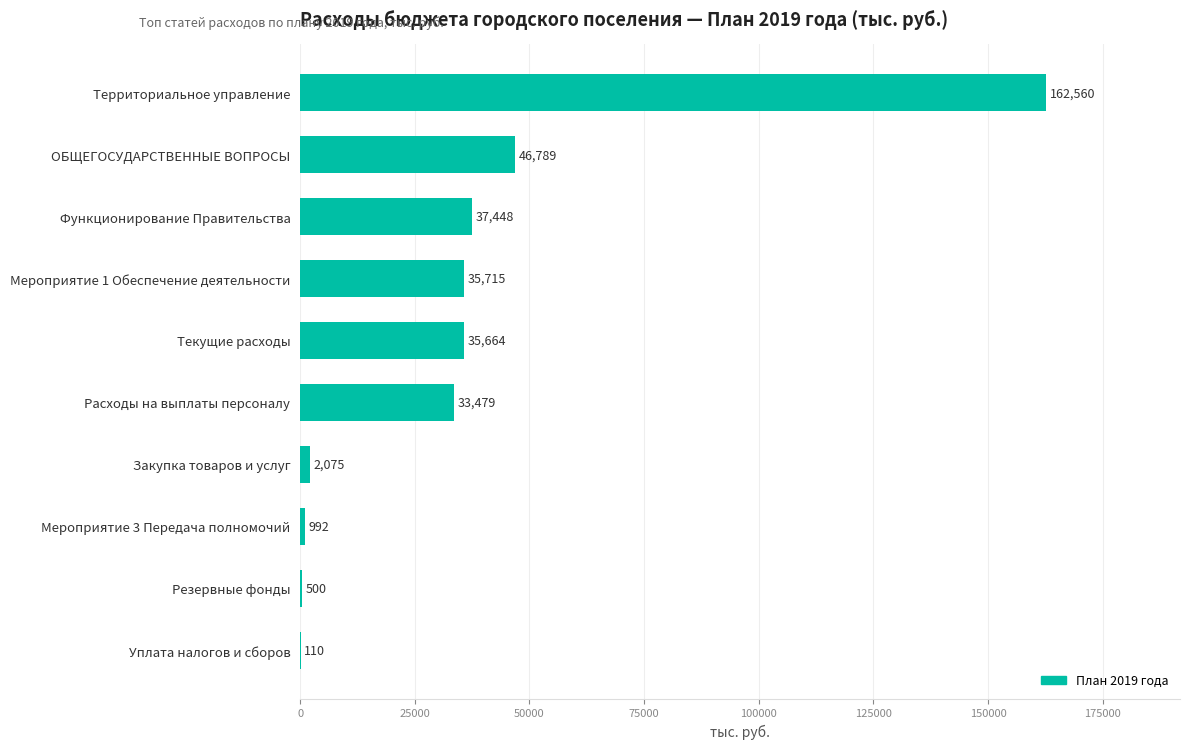

What is the sum of the values at Расходы на выплаты персоналу and Резервные фонды?

33979.0